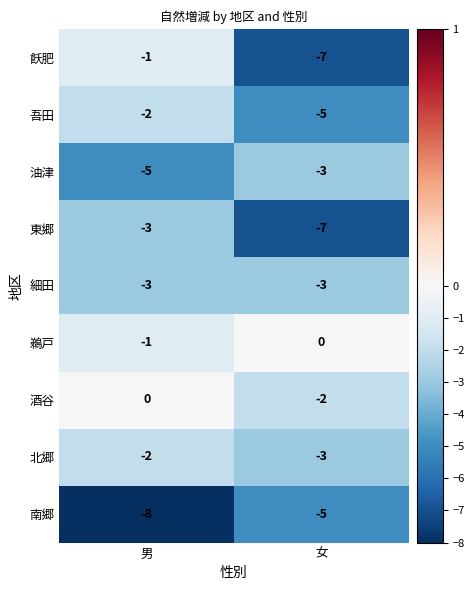

Where is 酒谷 nearest to the value -1?

男